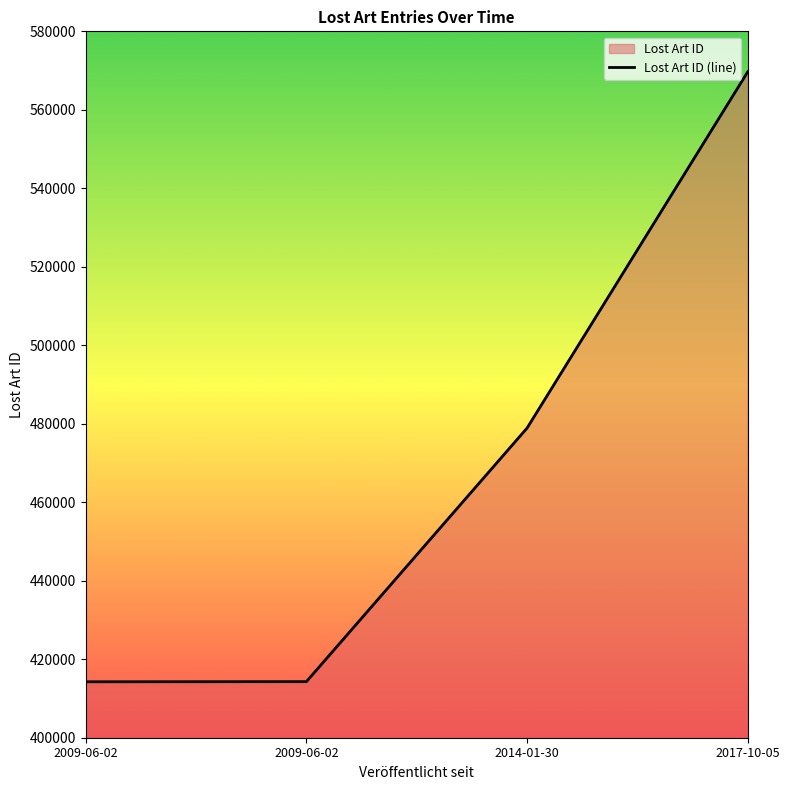

What is the sum of the values at 2017-10-05 and 2009-06-02?

983912